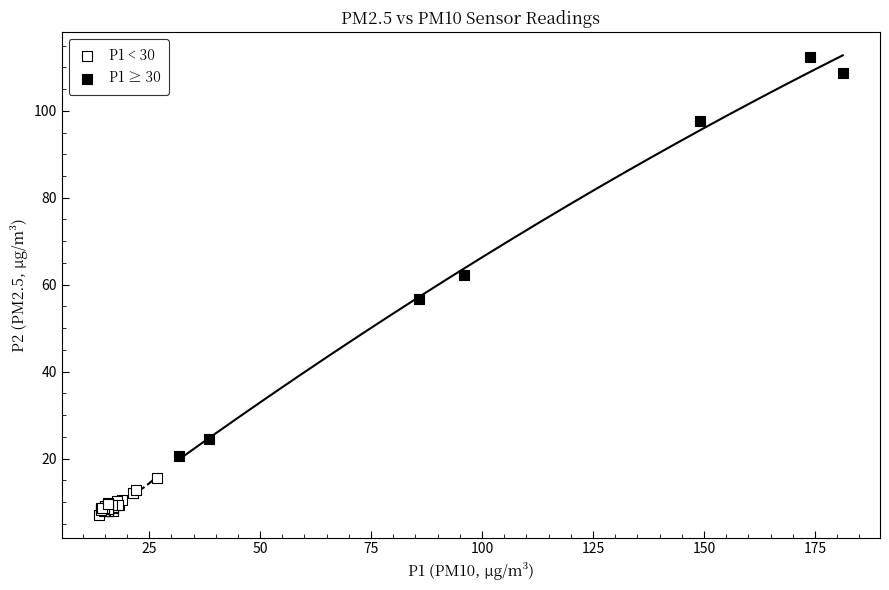

Which series has the largest Y range (max minus min)?

P1 ≥ 30